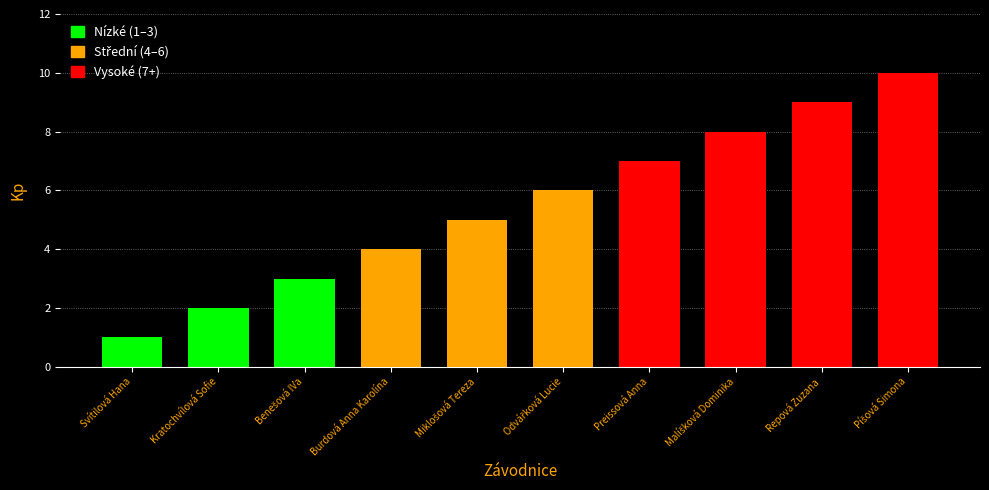

Is it true that the value at Burdová Anna Karolína is 6?

False